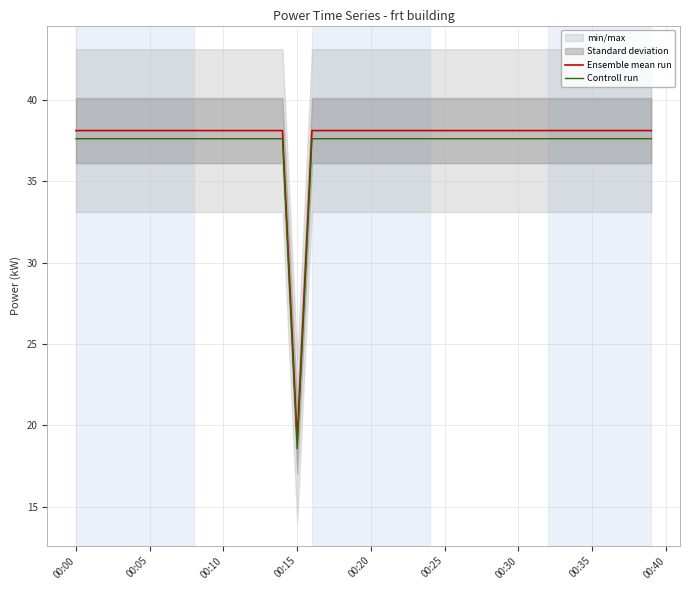

What is the sum of all Ensemble mean run values?

1505.3